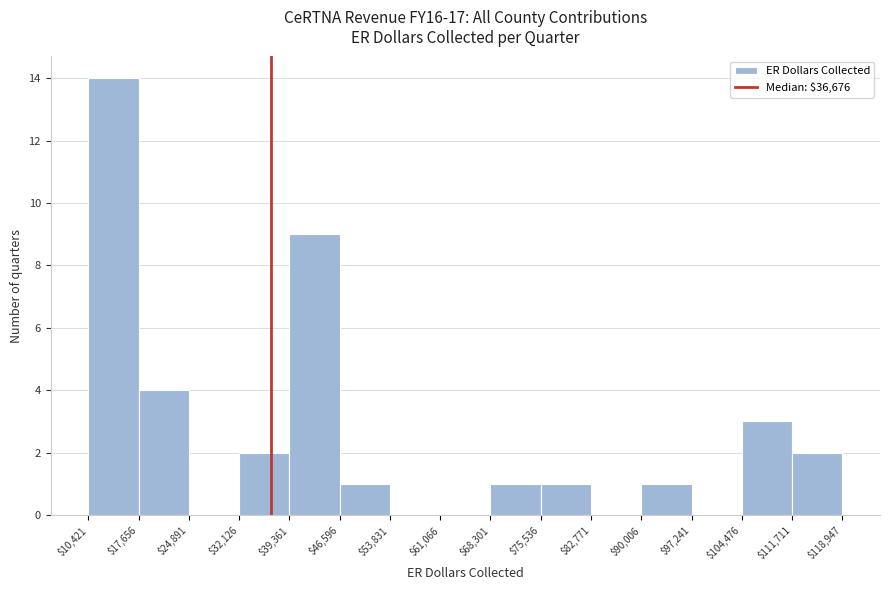

How tall is the bar that spans $75,536 to $82,771 on the x-axis? The values are not printed on the chart, so give them approximately, as read against the axis.

1